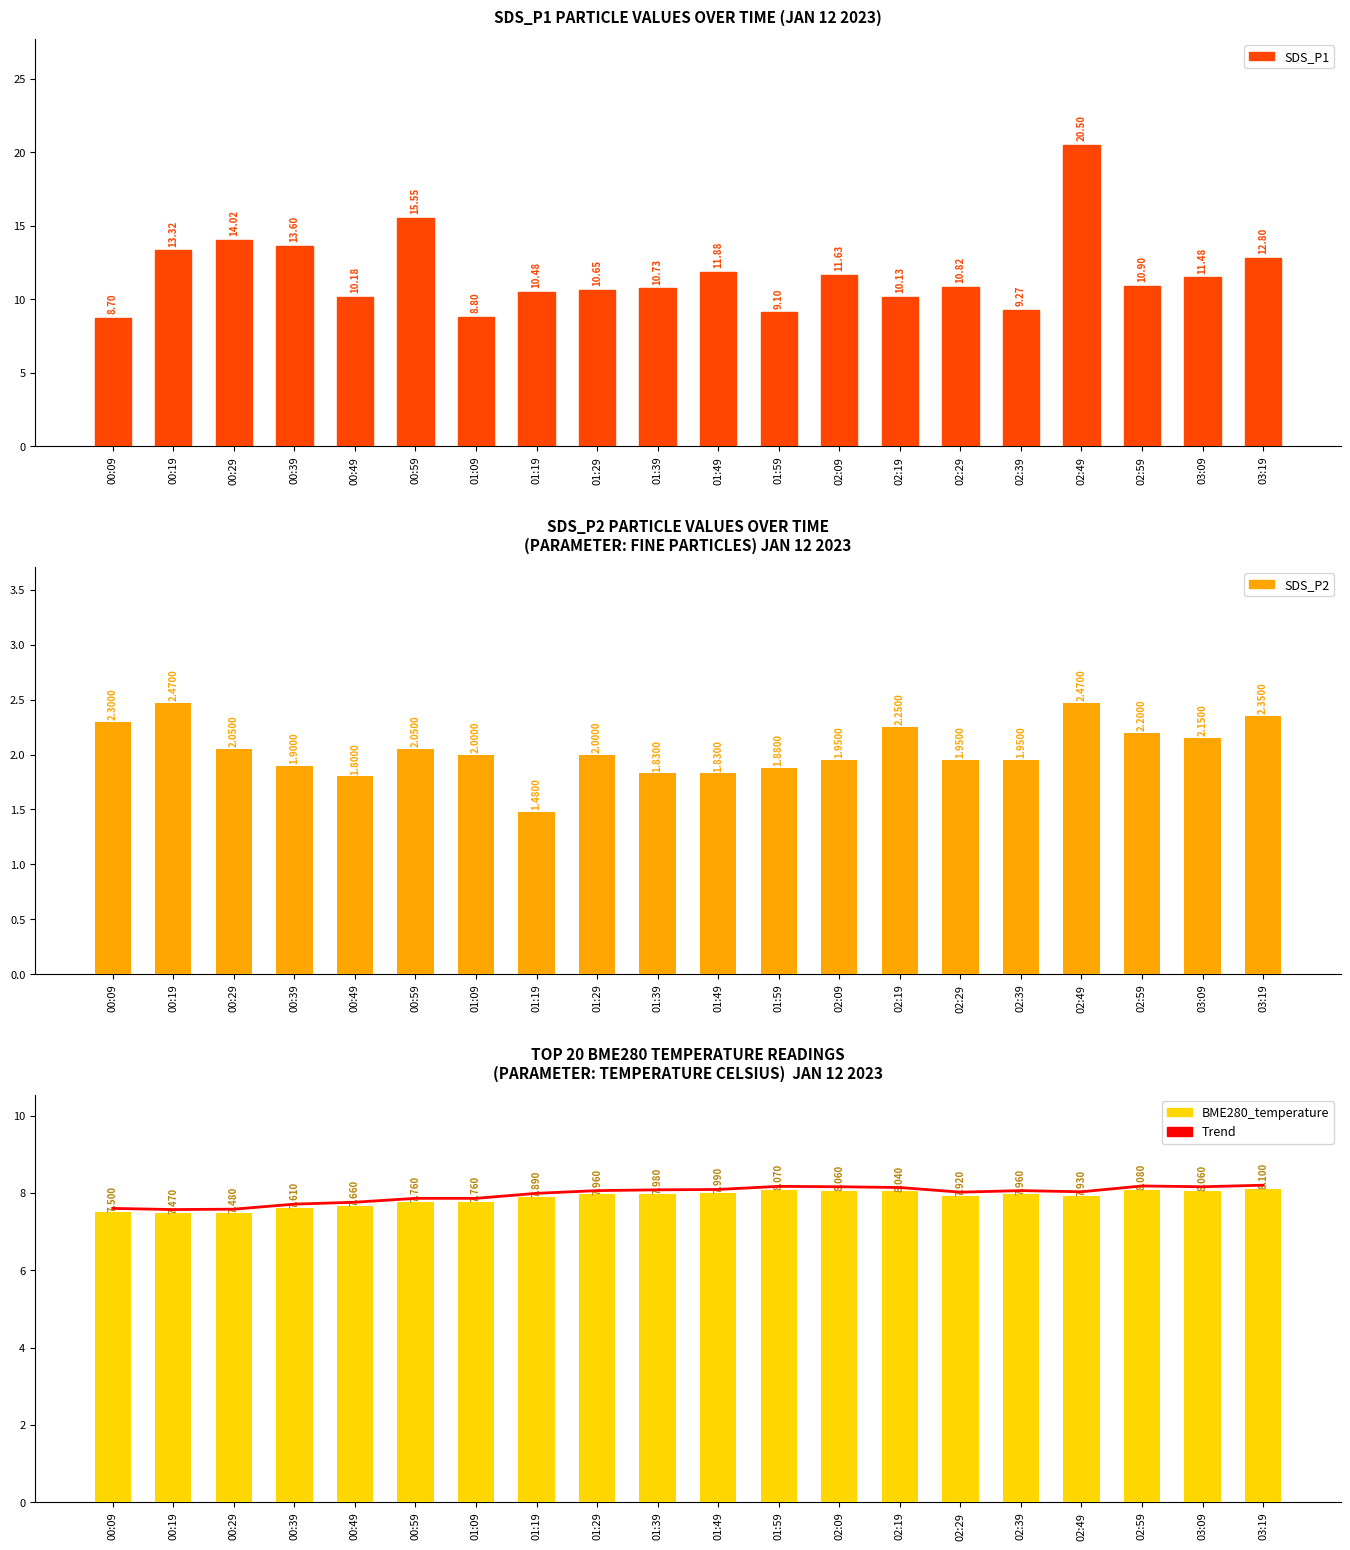

Is it true that Trend equals 4.8 at 03:19?

False